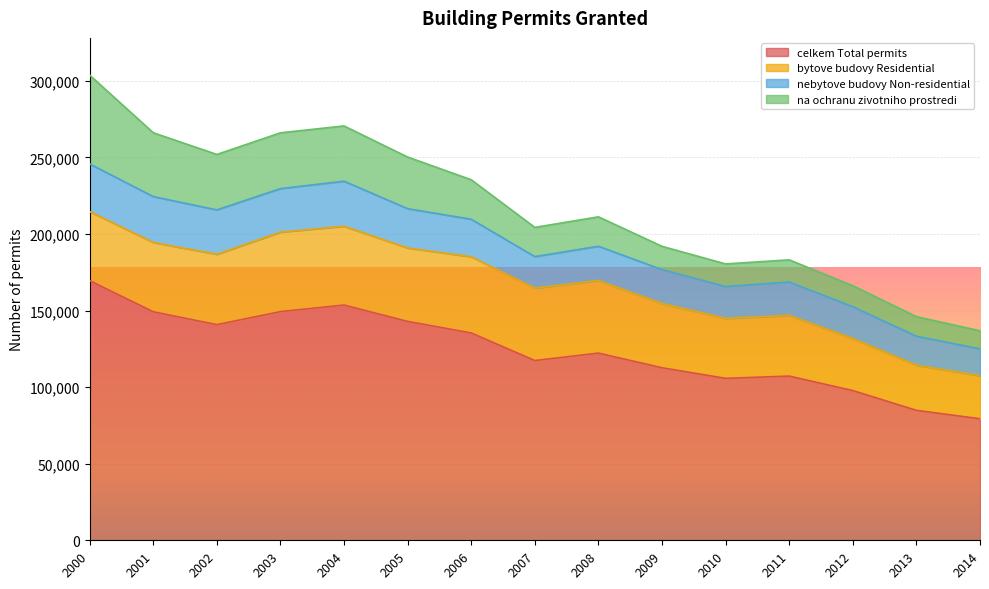

What is the sum of the bytove budovy Residential values at 2000 and 2014?

73227